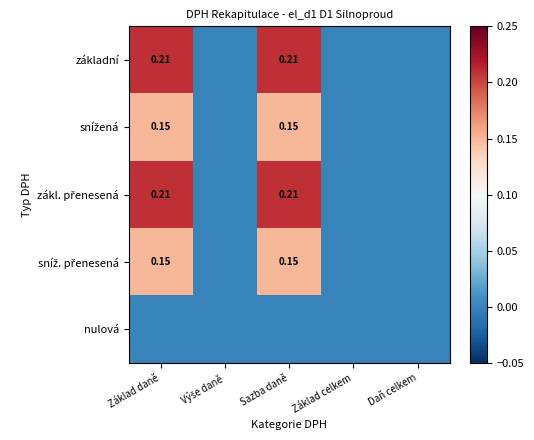

Which category has the lowest value in the sníž. přenesená series?

Výše daně